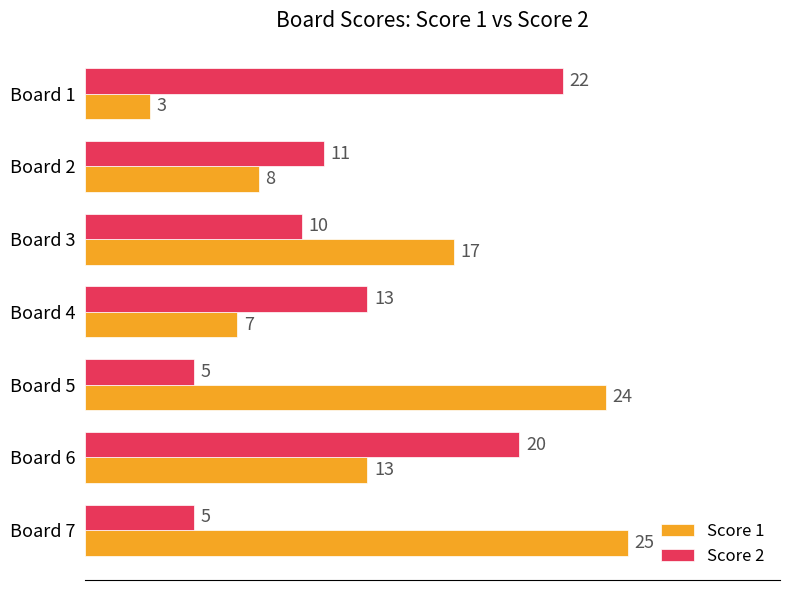

Which series has the widest spread of values?

Score 1